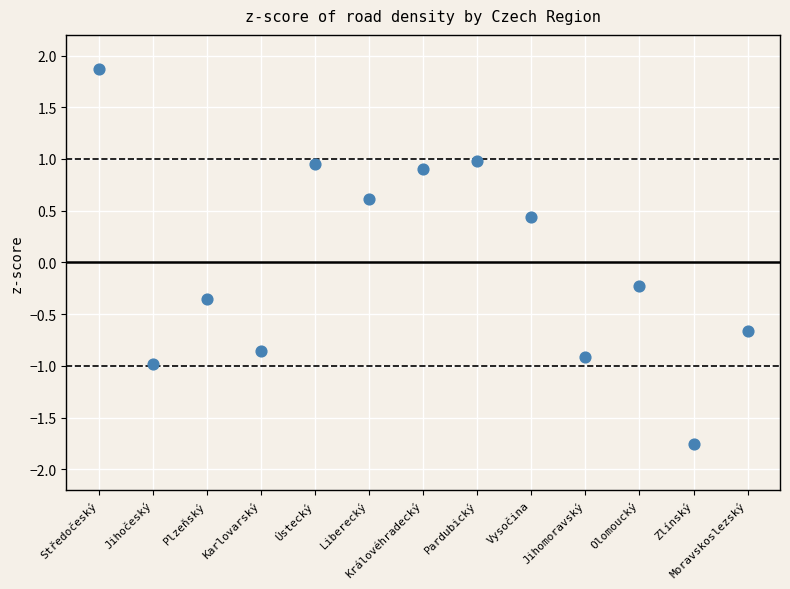

What is the range of Y values (max minus min)?

3.6